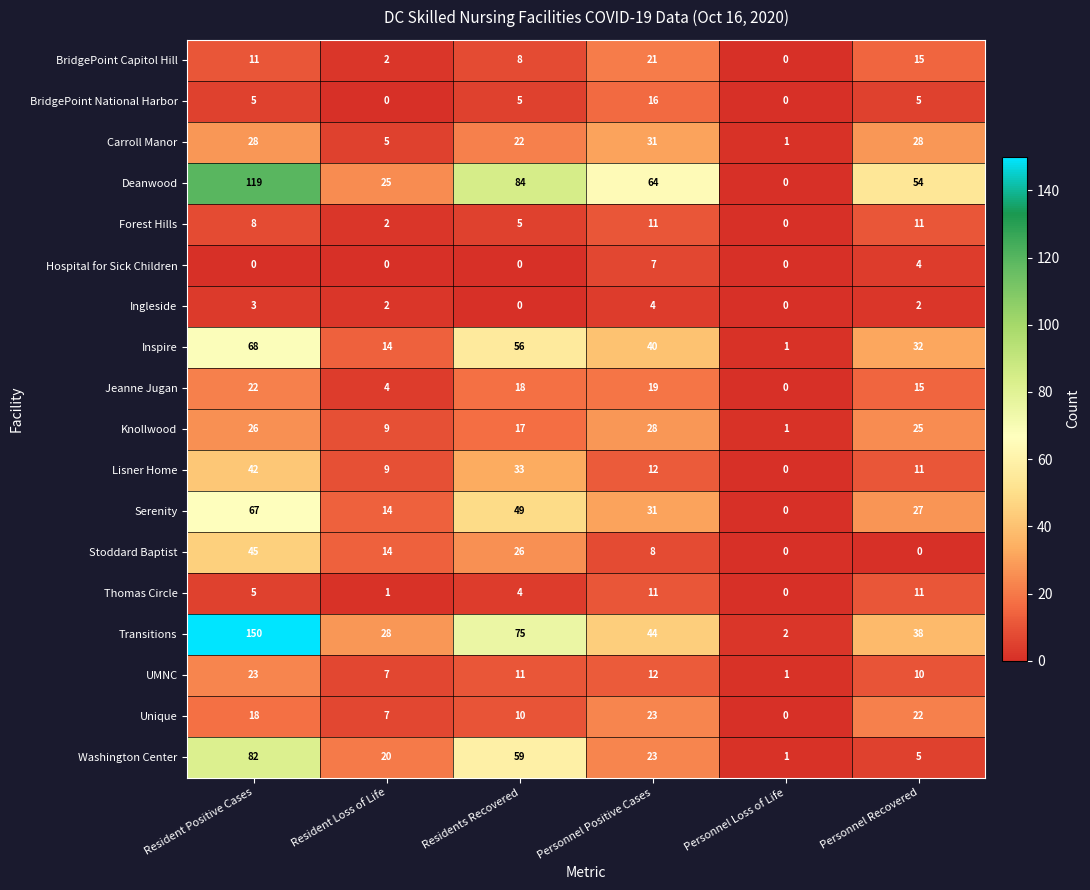

What is the difference between the second highest and minimum values in the Unique series?

22